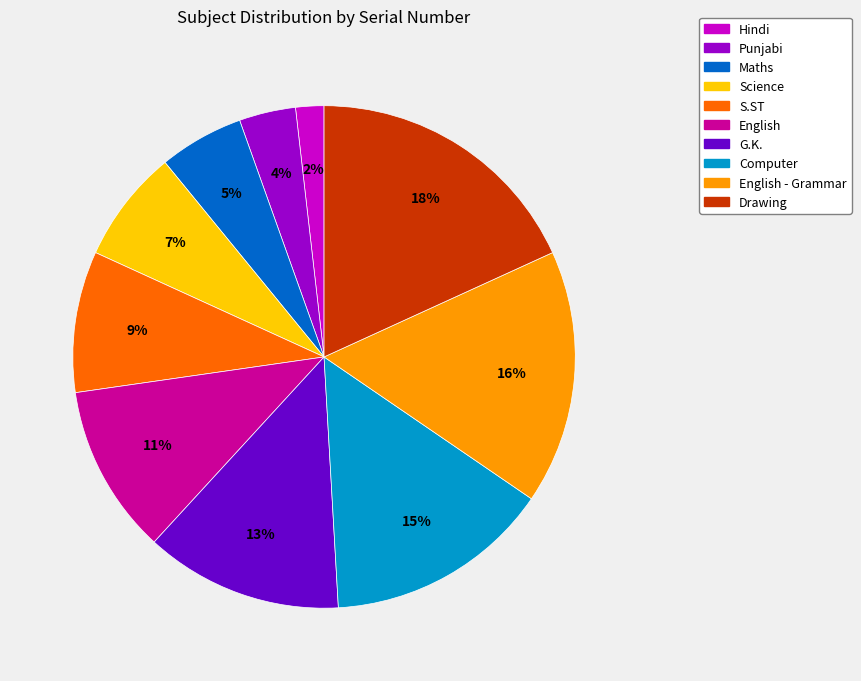

Does Drawing account for over 50% of the chart?

No